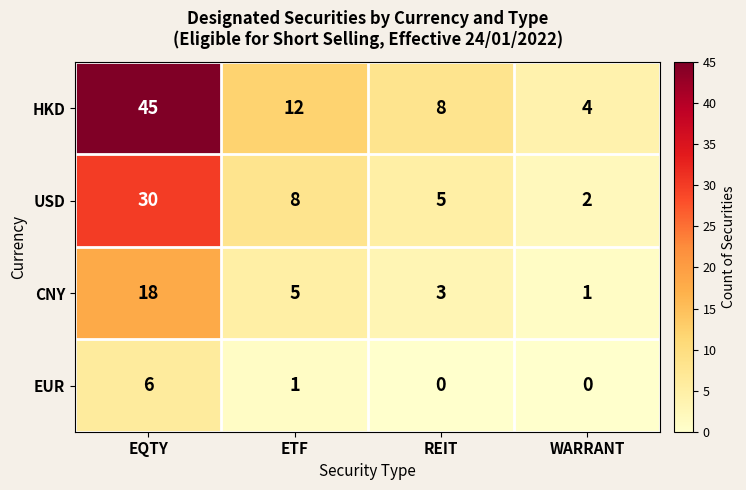

What is the maximum value shown in the chart?

45